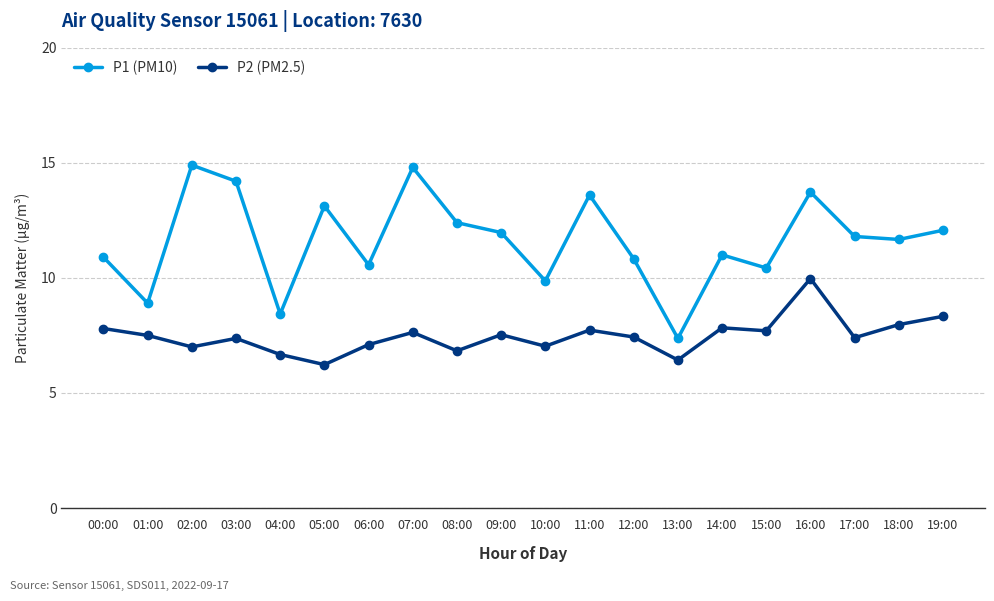

What is the greatest value displayed?

14.9